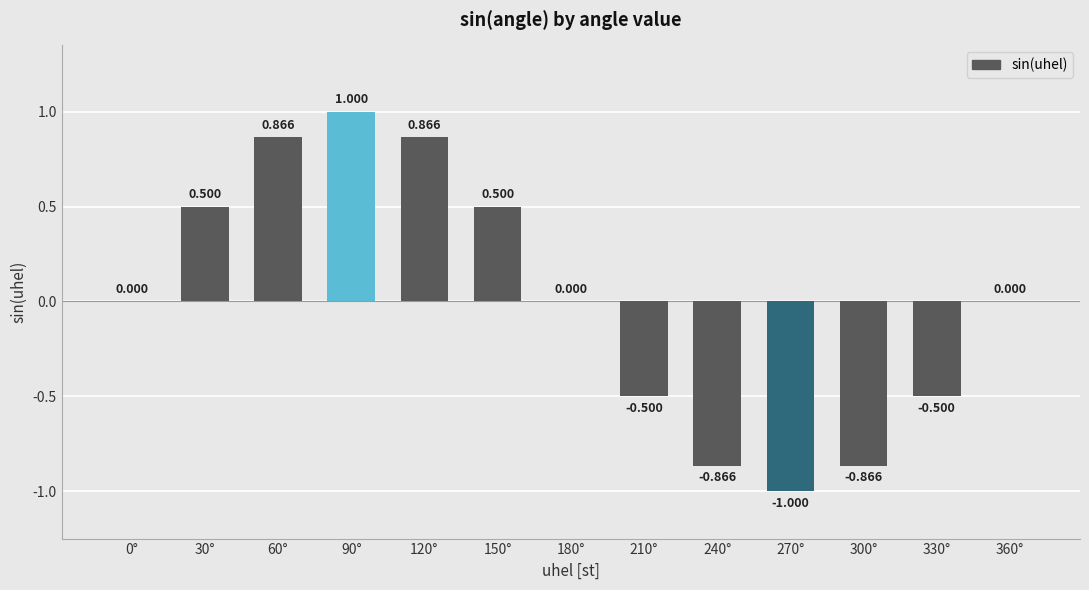

What is the approximate value at 300°?

-0.9